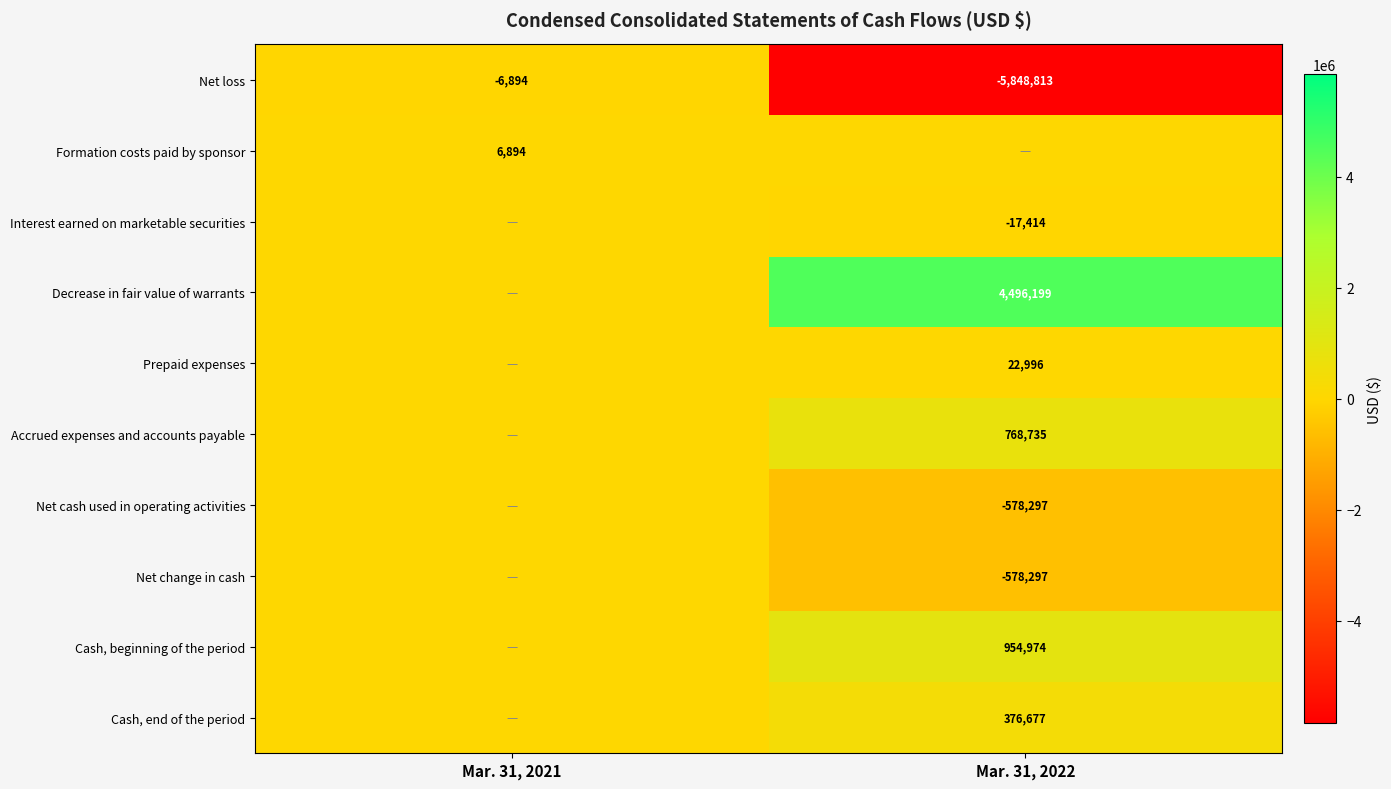

What is the sum of all Net loss values?

-5855707